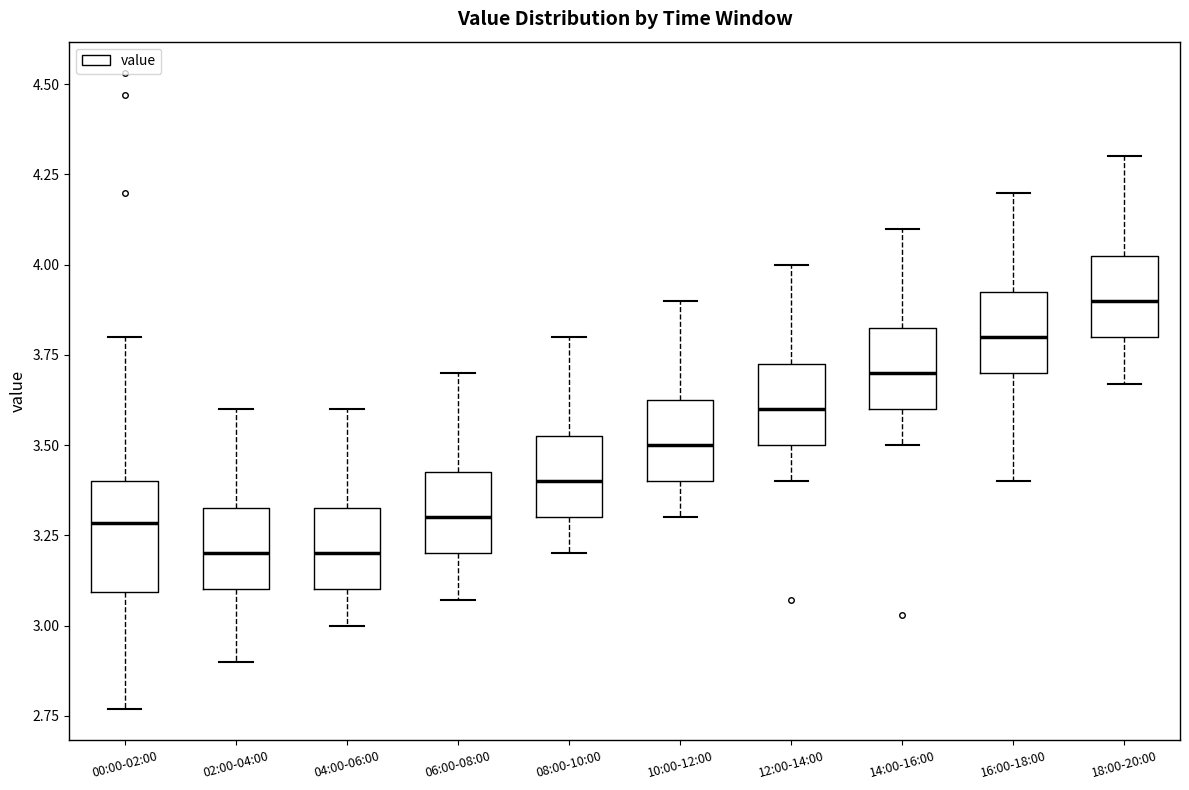

Which box is the tallest, from its lower edge to its upper edge?

00:00-02:00